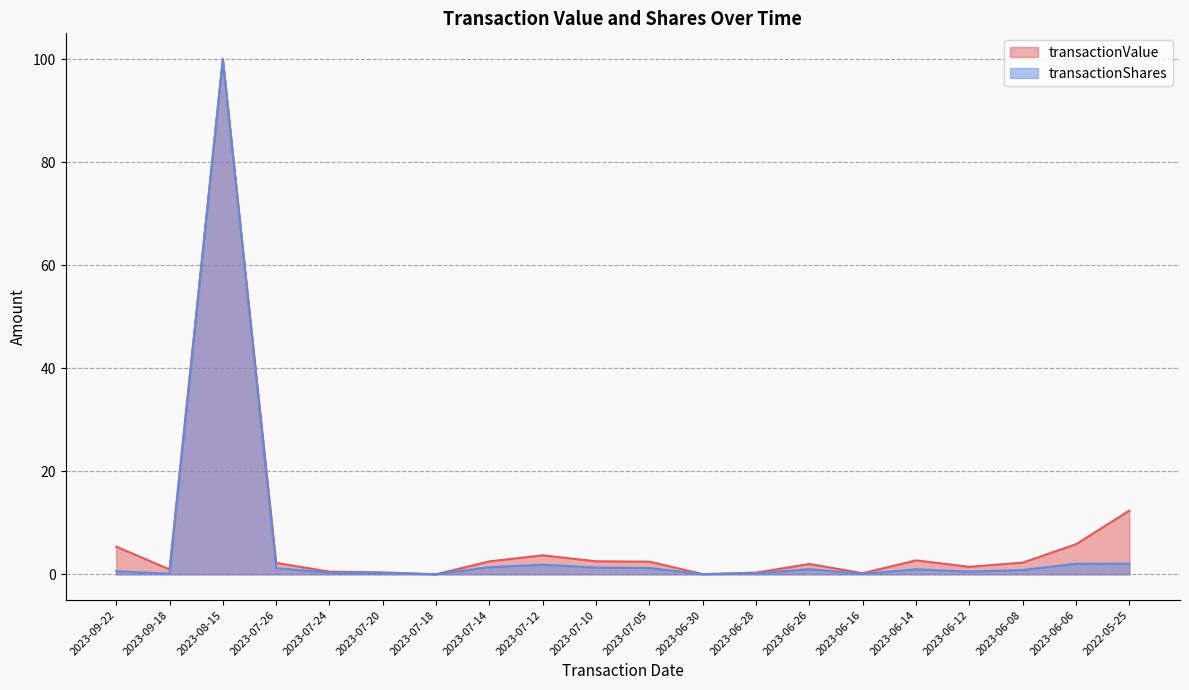

What are all the series names shown in the legend?

transactionValue, transactionShares